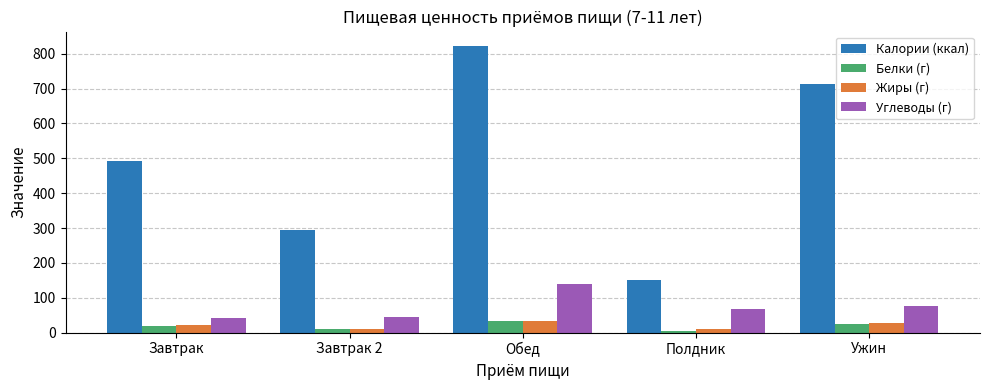

At which category is the sum across all series the highest?

Обед